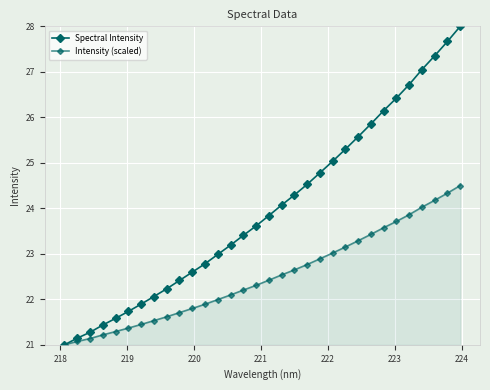

How many distinct data groups are displayed?

2